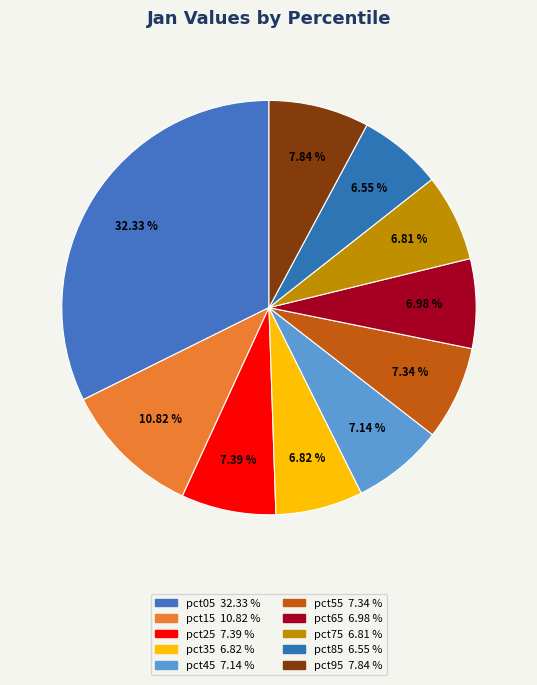

To the nearest percent, what is the average slice percentage?

10%